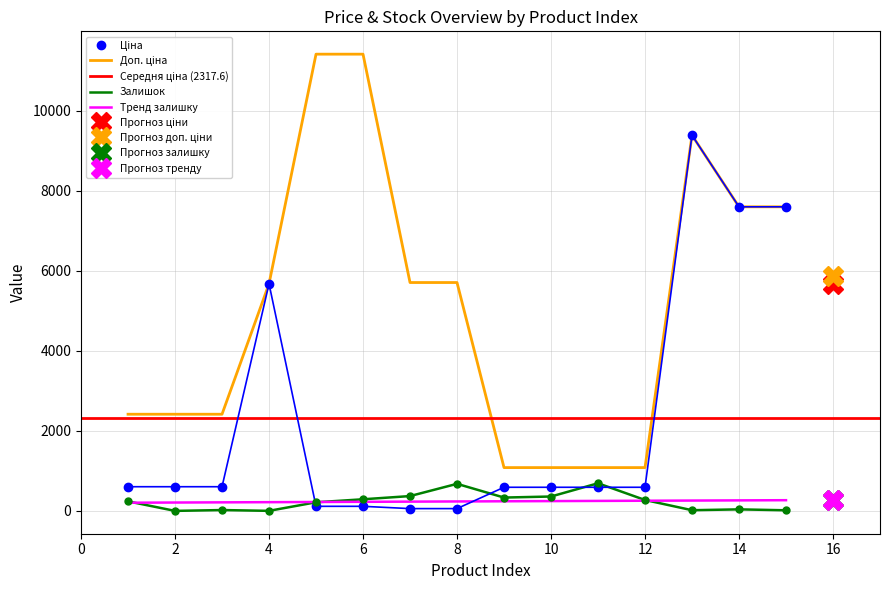

What is the difference between the Залишок values at 13 and 1?

221.0